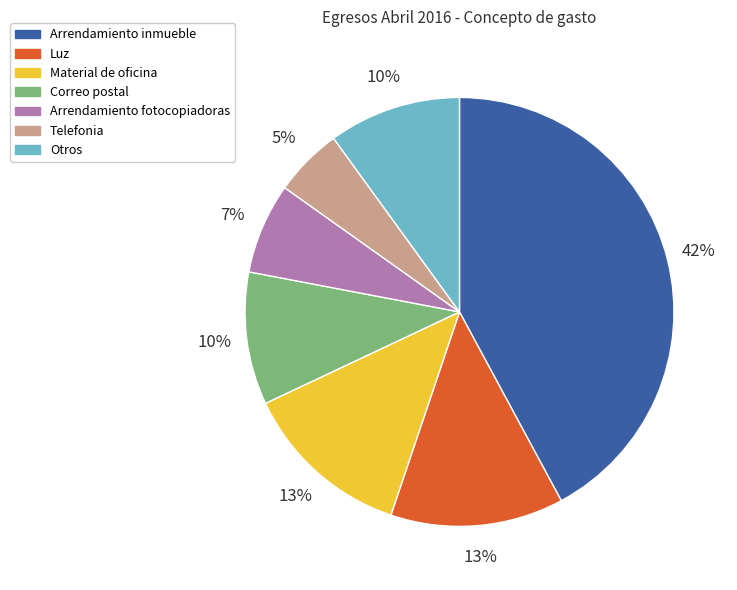

What percentage is the Correo postal slice, to the nearest percent?

10%